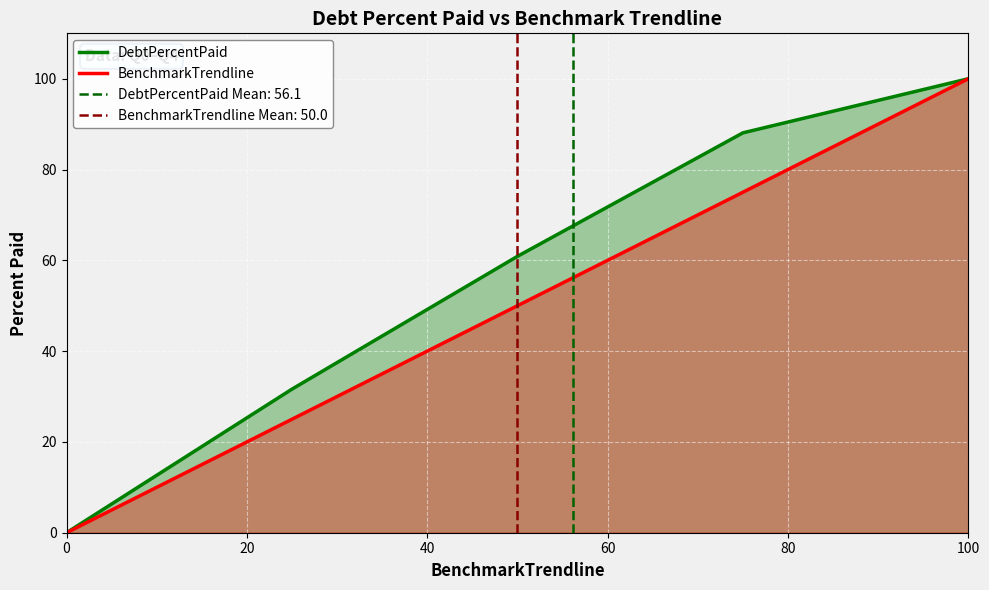

Which series has the largest range (max minus min)?

DebtPercentPaid